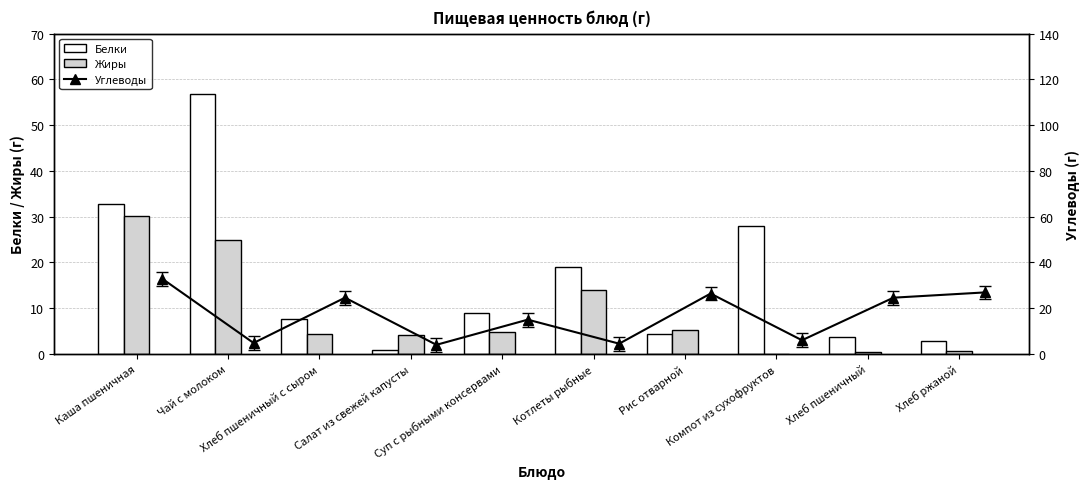

What is the highest value of the Белки series?

56.7